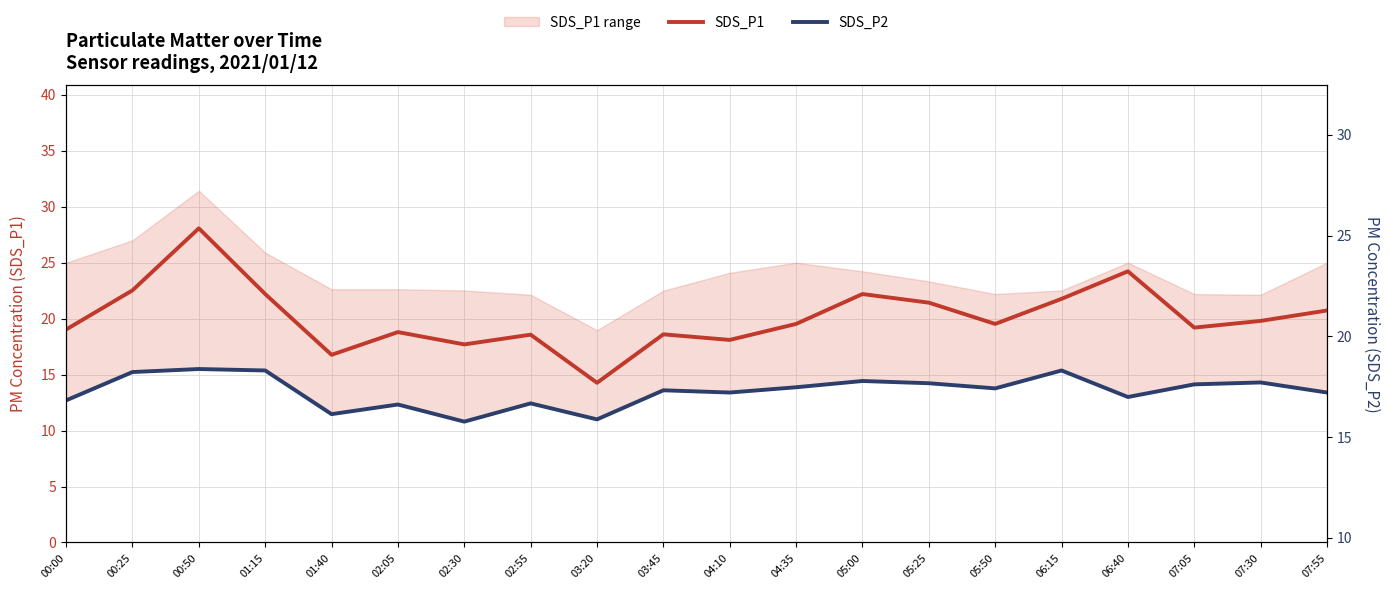

At which category does SDS_P1 reach its first local peak?

00:50